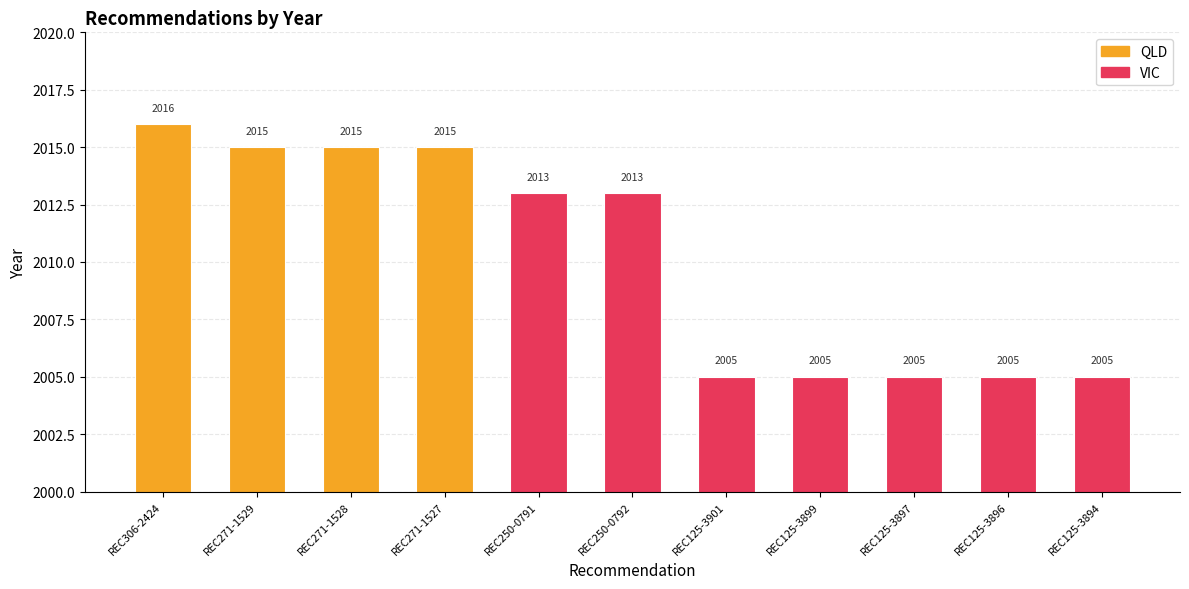

Is it true that the value at REC250-0791 is 2013?

True